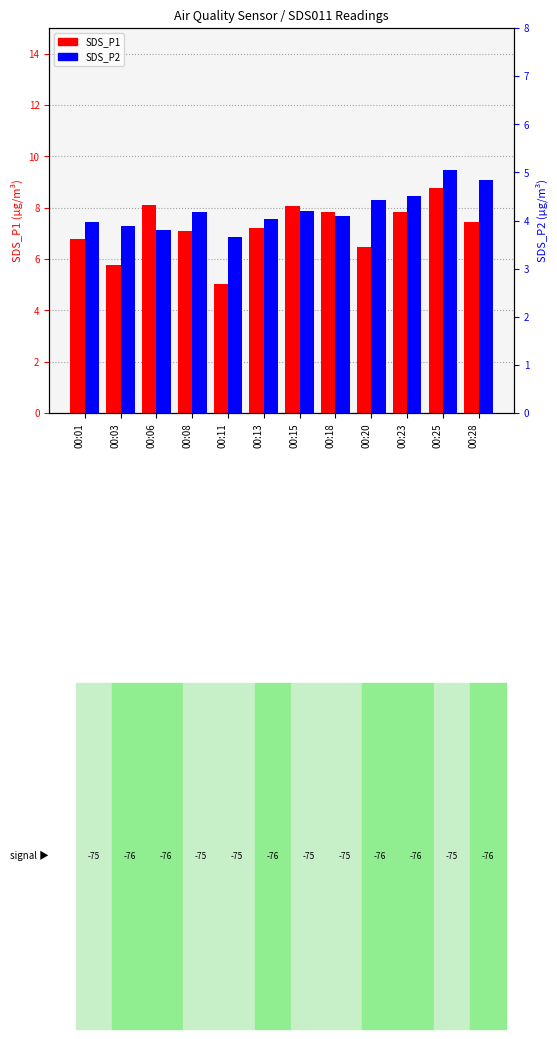

Count the number of data series in this chart.

2